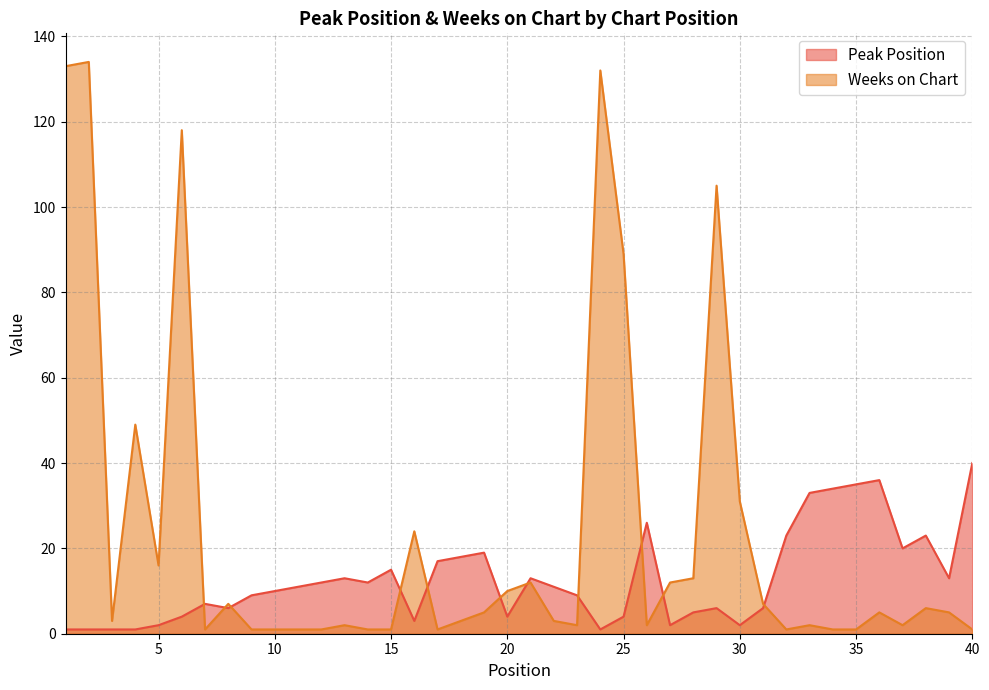

Between which two adjacent categories do Weeks on Chart and Peak Position first intersect?

6 and 7